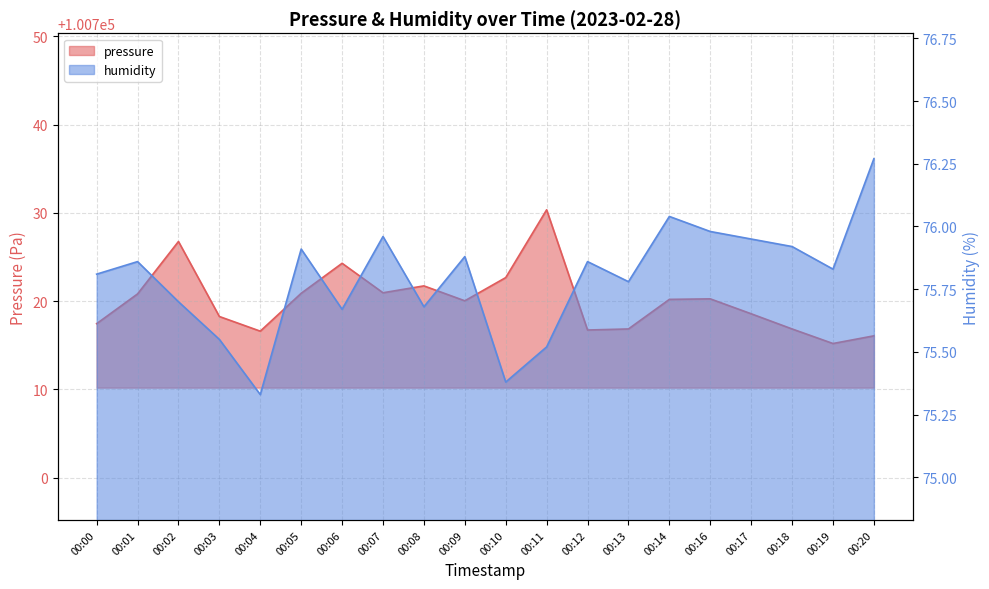

At 00:14, list the series in order from largest to smallest.

pressure, humidity